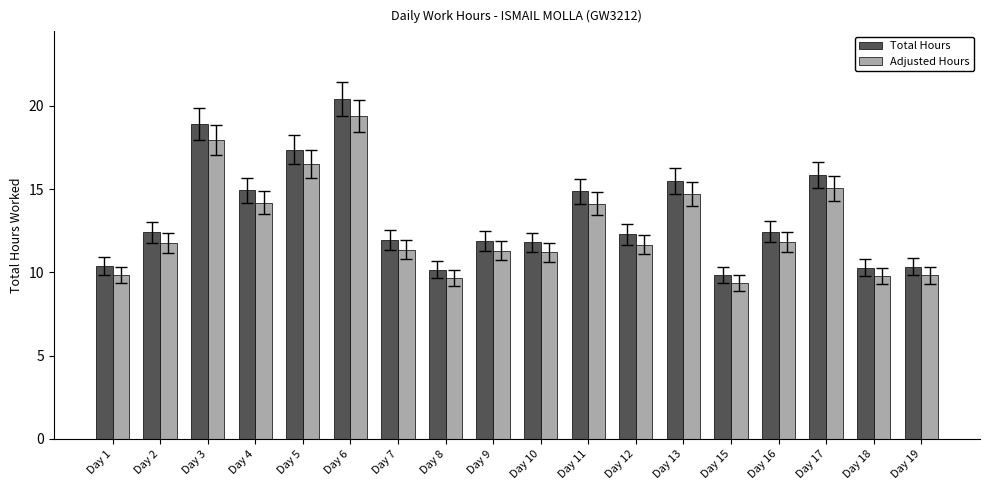

What is the difference between the Total Hours values at Day 5 and Day 4?

2.4